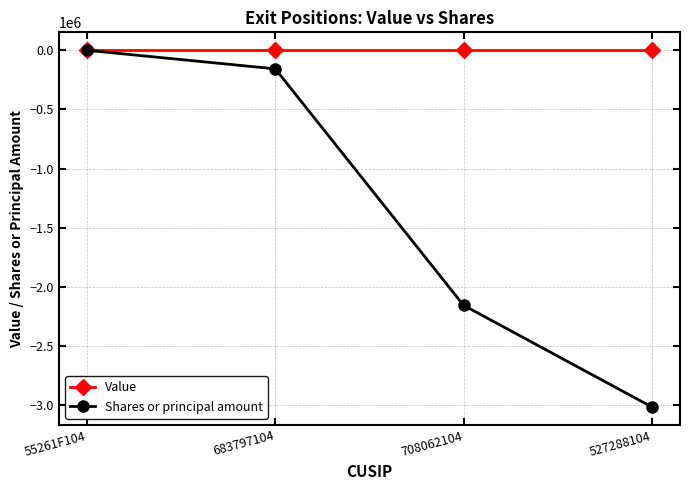

At which category is the sum across all series the highest?

55261F104